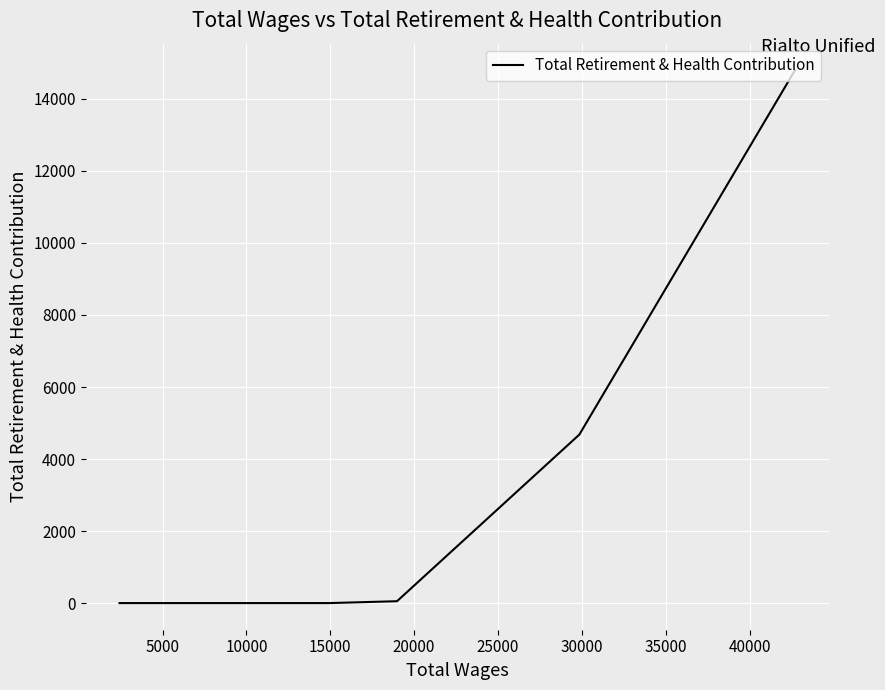

How many values exceed 0?

3